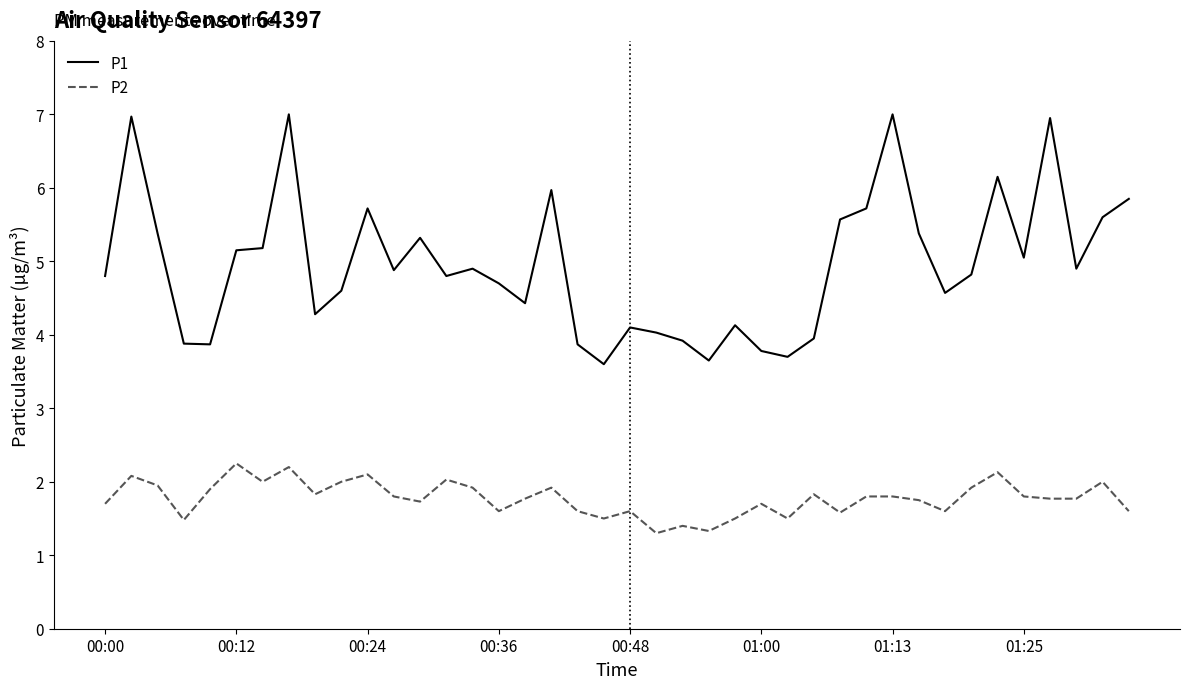

True or false: P2 and P1 cross at least once.

False